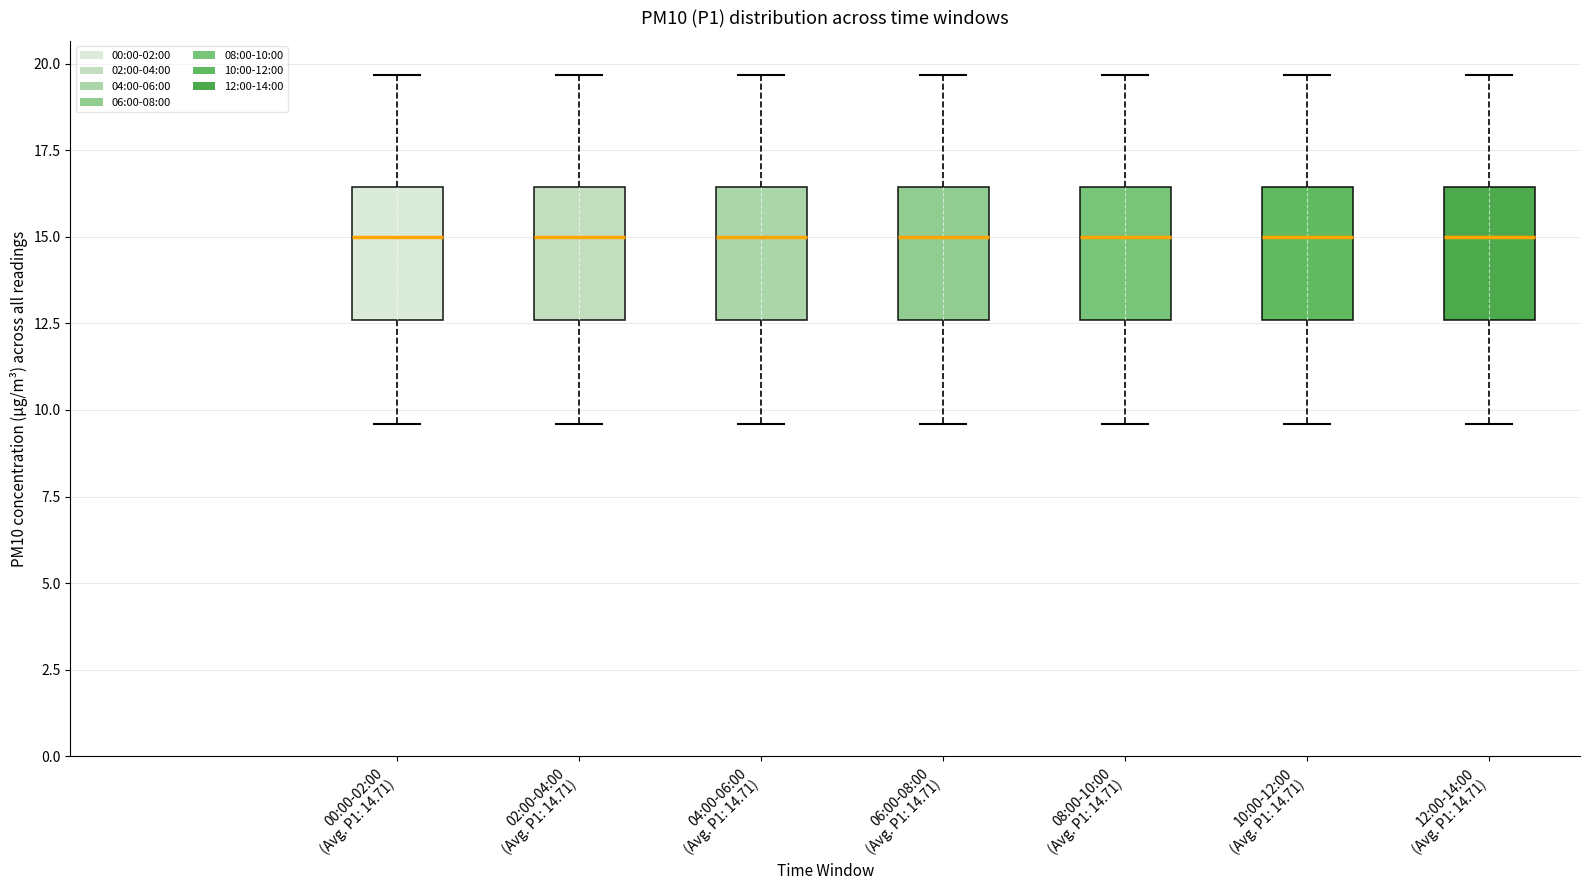

Where is the upper edge of the box for 10:00-12:00 (Avg. P1: 14.71) on the y-axis? The values are not printed on the chart, so give them approximately, as read against the axis.

16.5